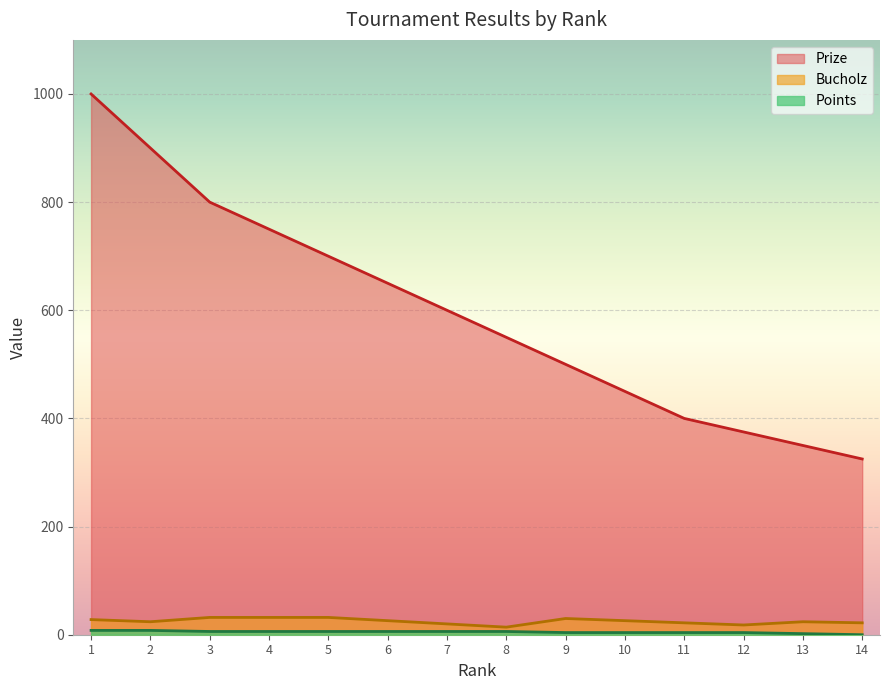

Which has a higher value, 14 or 6?

6